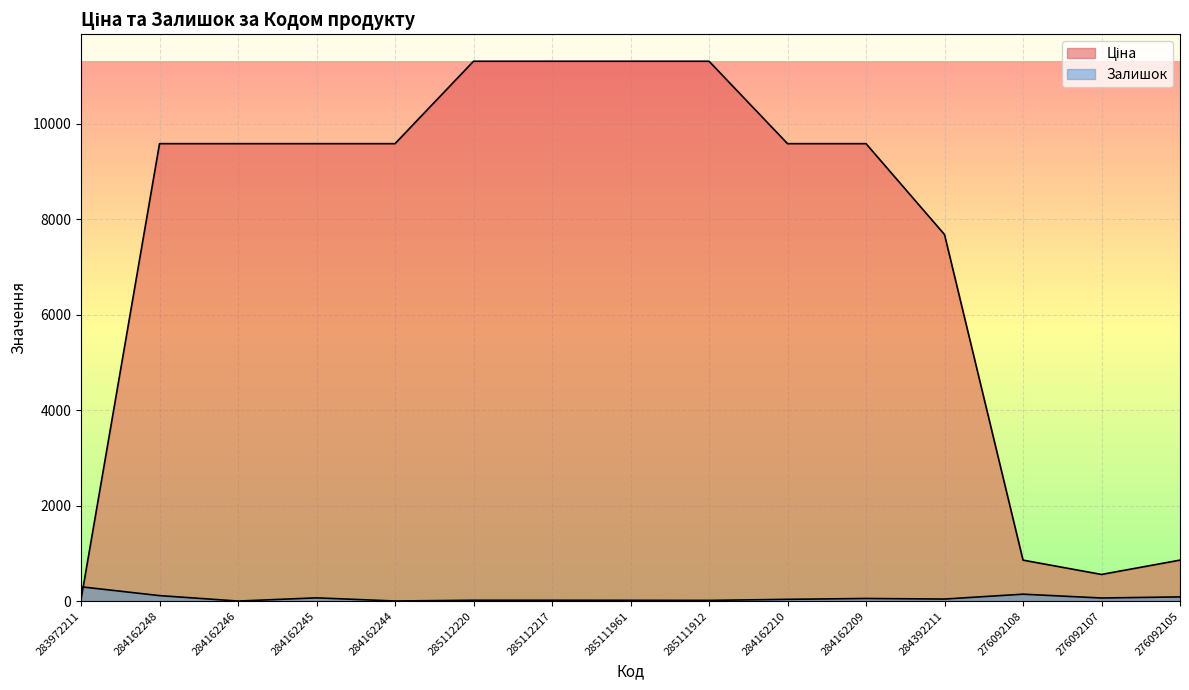

What is the label of the 11th point from the left?

284162209